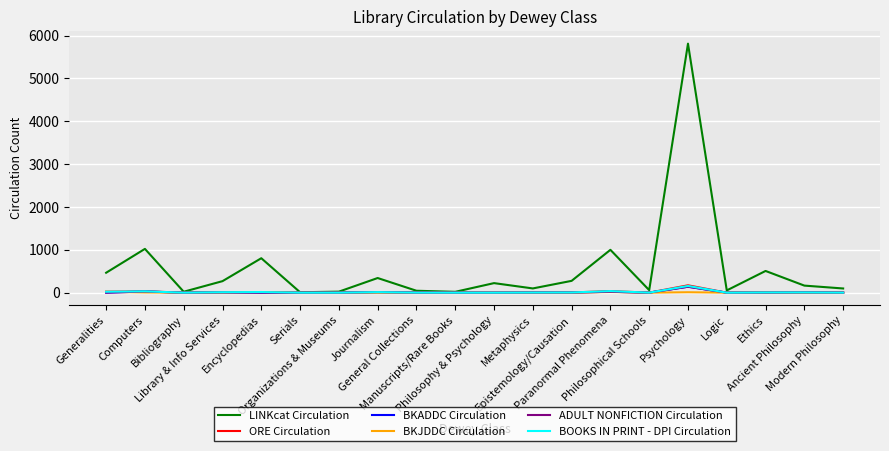

Does the chart display data point markers on the line(s)?

No